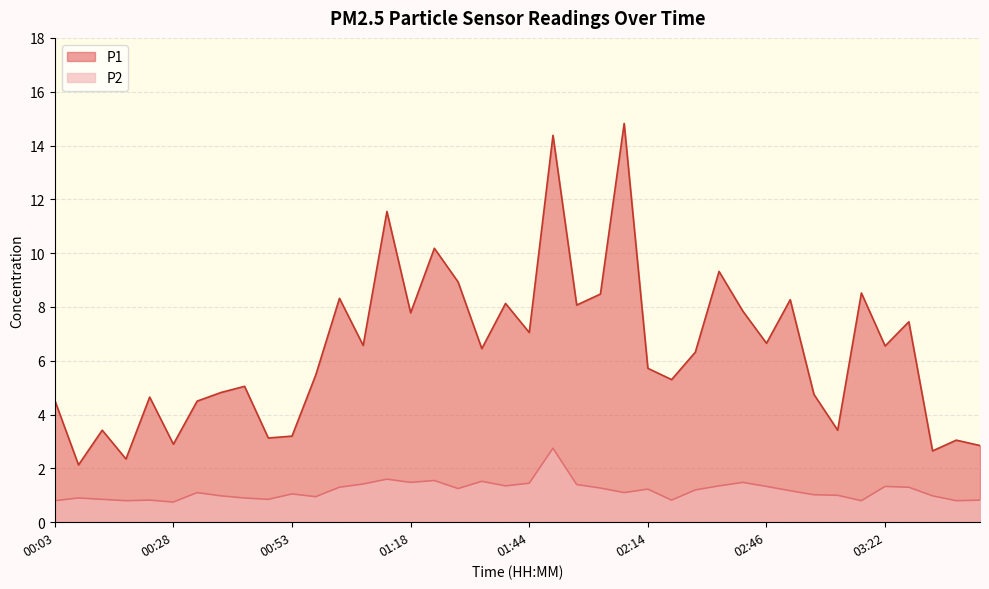

The value of P2 at 00:28 is 1.2. True or false?

False